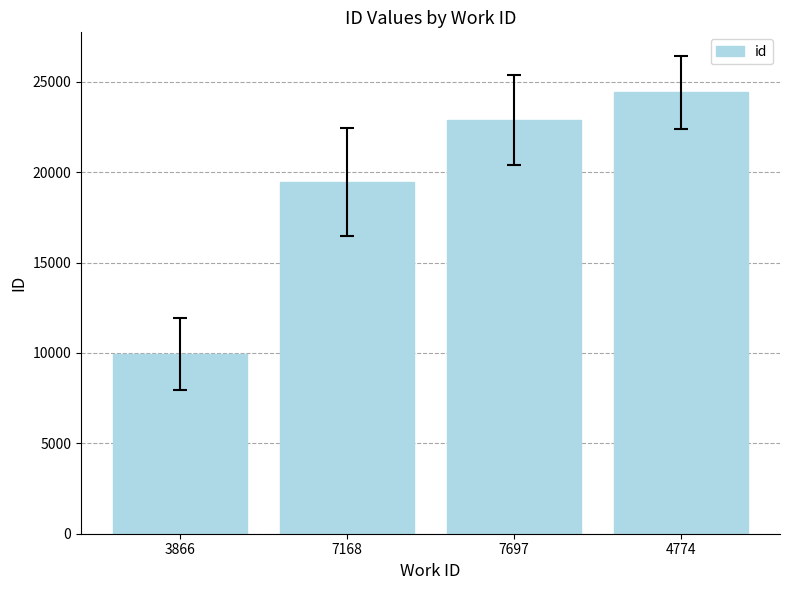

What is the greatest value displayed?

24420